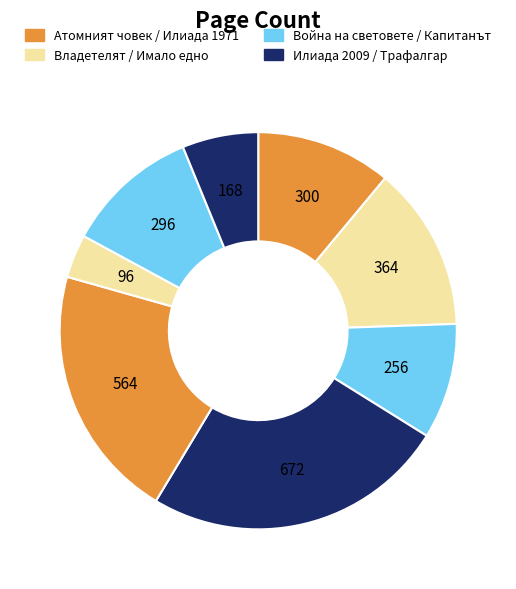

Count the number of slices in the pie.

8